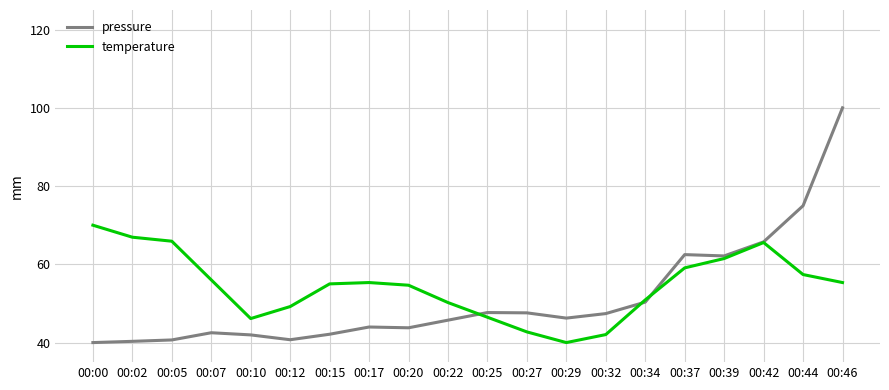

Which series has the largest range (max minus min)?

pressure